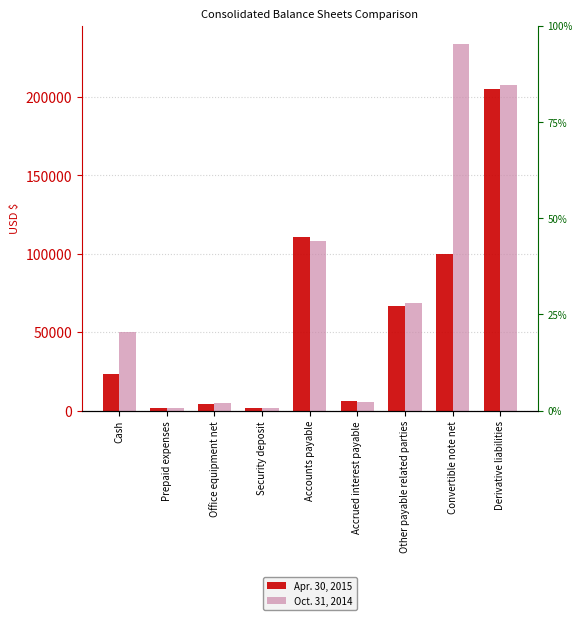

How many series are shown in this chart?

2